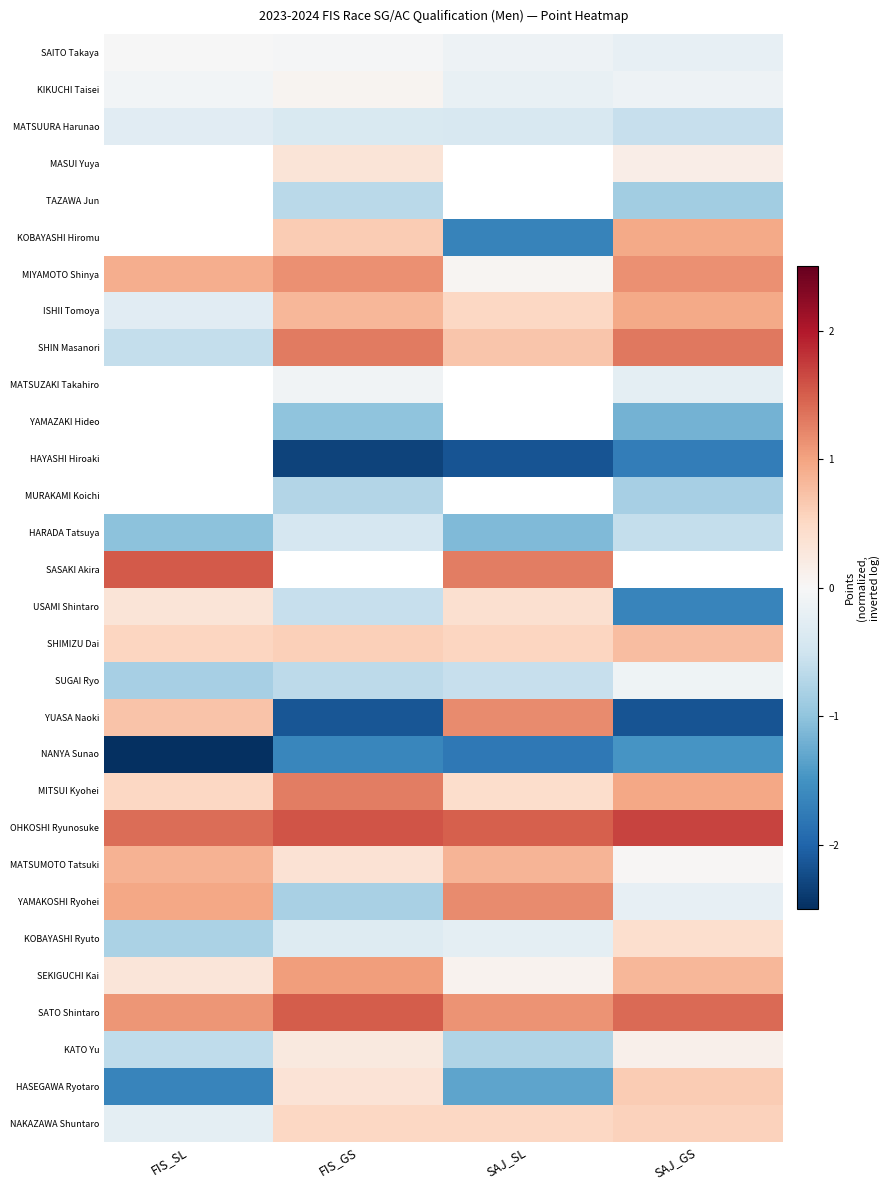

Is it true that MATSUZAKI Takahiro equals -0.3 at SAJ_GS?

True